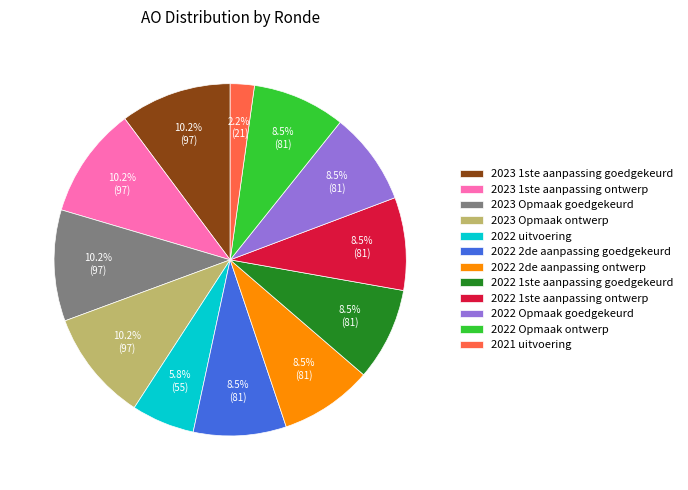

How many segments does this pie chart have?

12